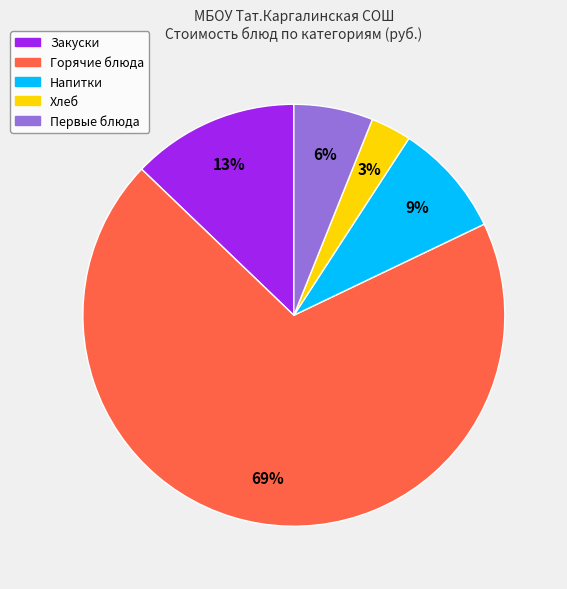

To the nearest percent, what is the difference between the largest and smallest slice percentages?

66%